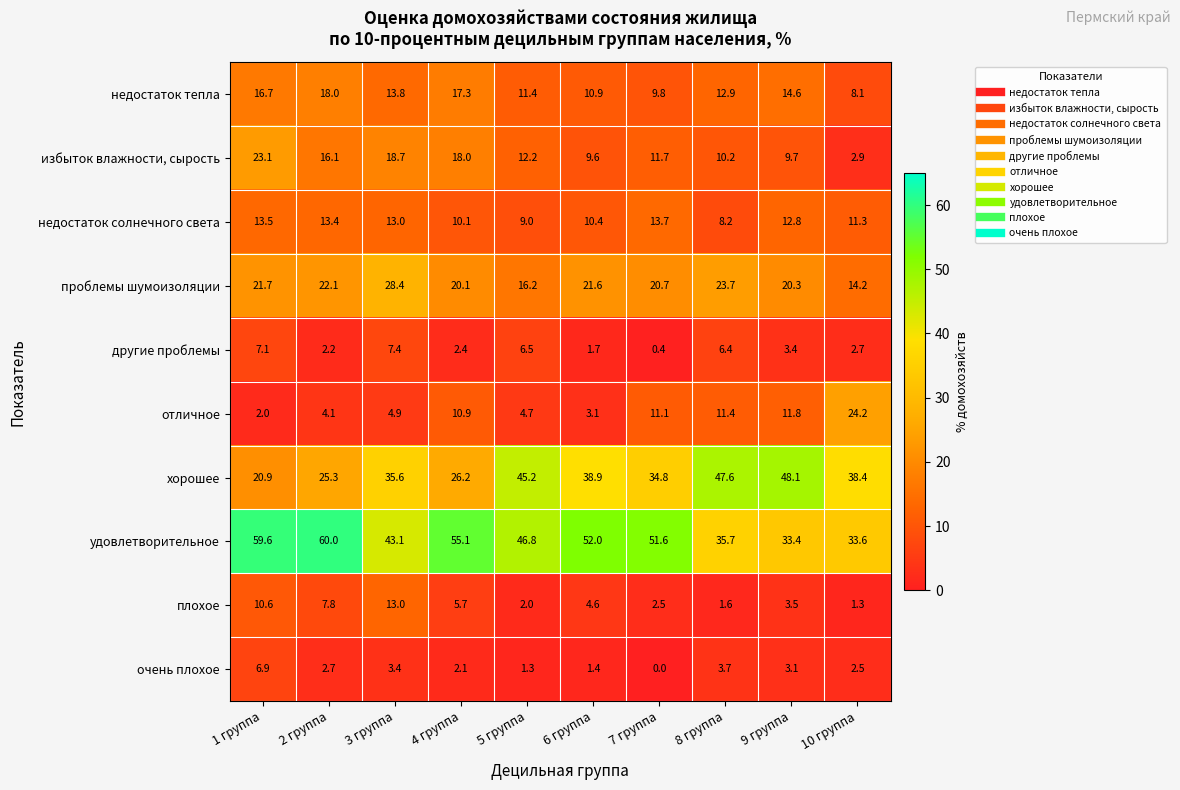

Which category has the highest value across all series?

2 группа